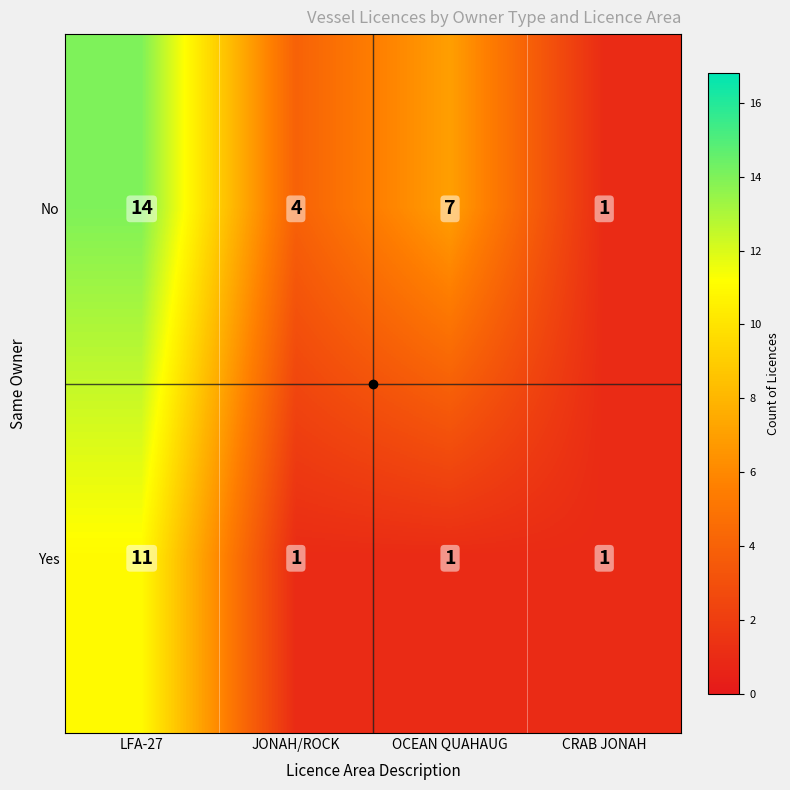

The value of Yes at JONAH/ROCK is 1. True or false?

True